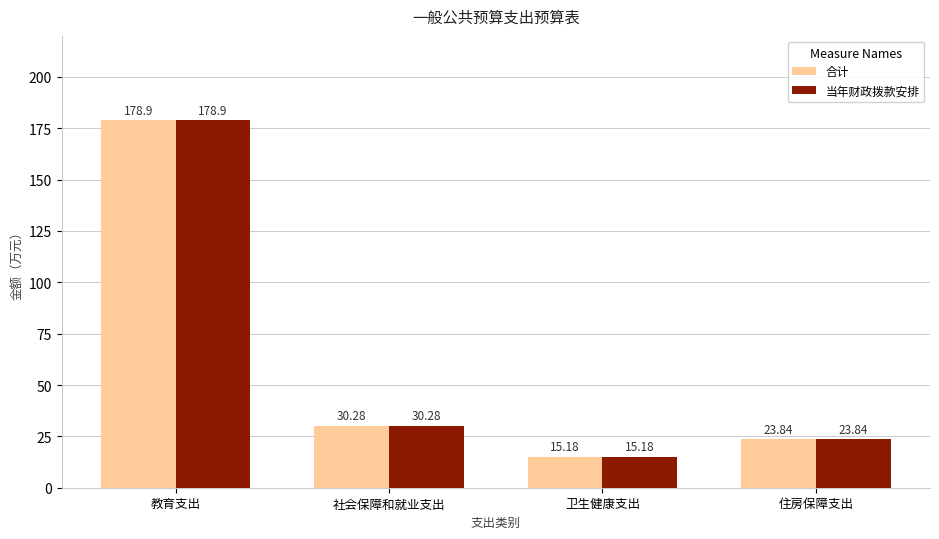

What is the maximum value shown in the chart?

178.9